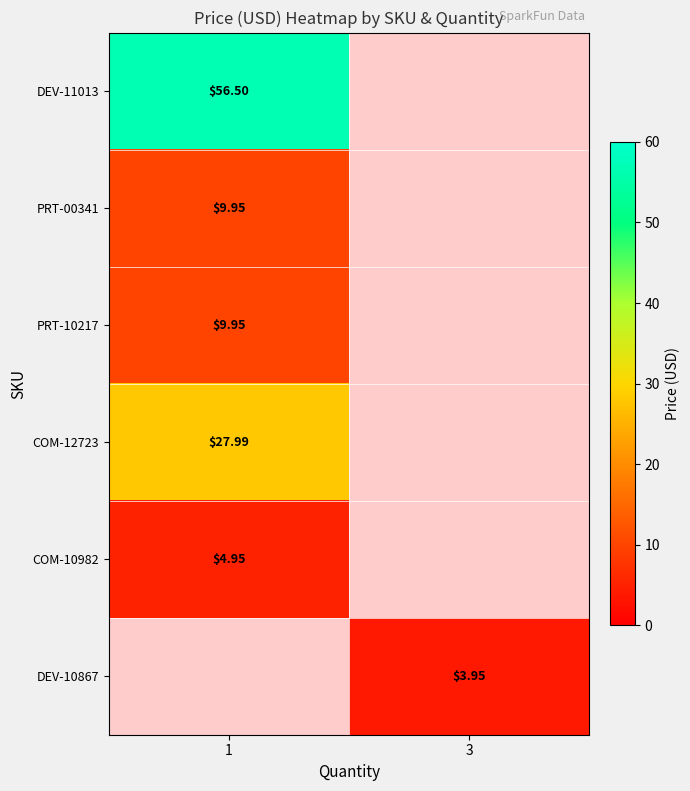

At which category does the chart reach its minimum across all series?

3